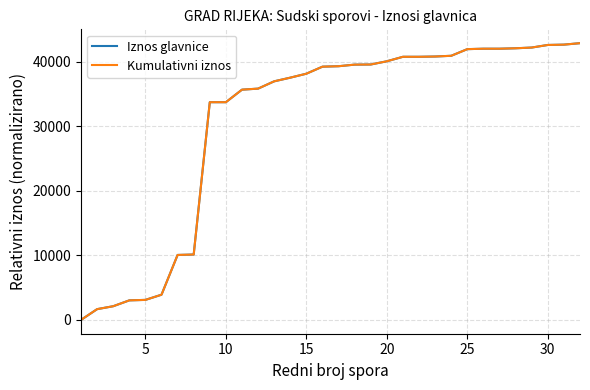

True or false: Kumulativni iznos and Iznos glavnice intersect in this chart.

False